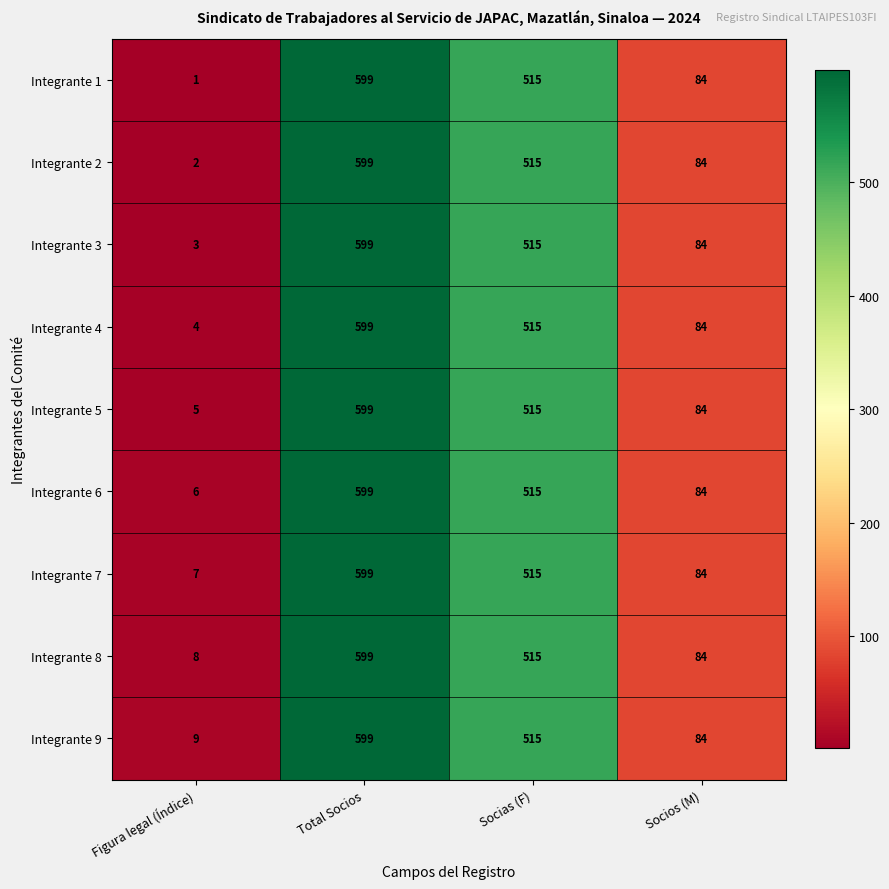

What is the lowest value of the Integrante 5 series?

5